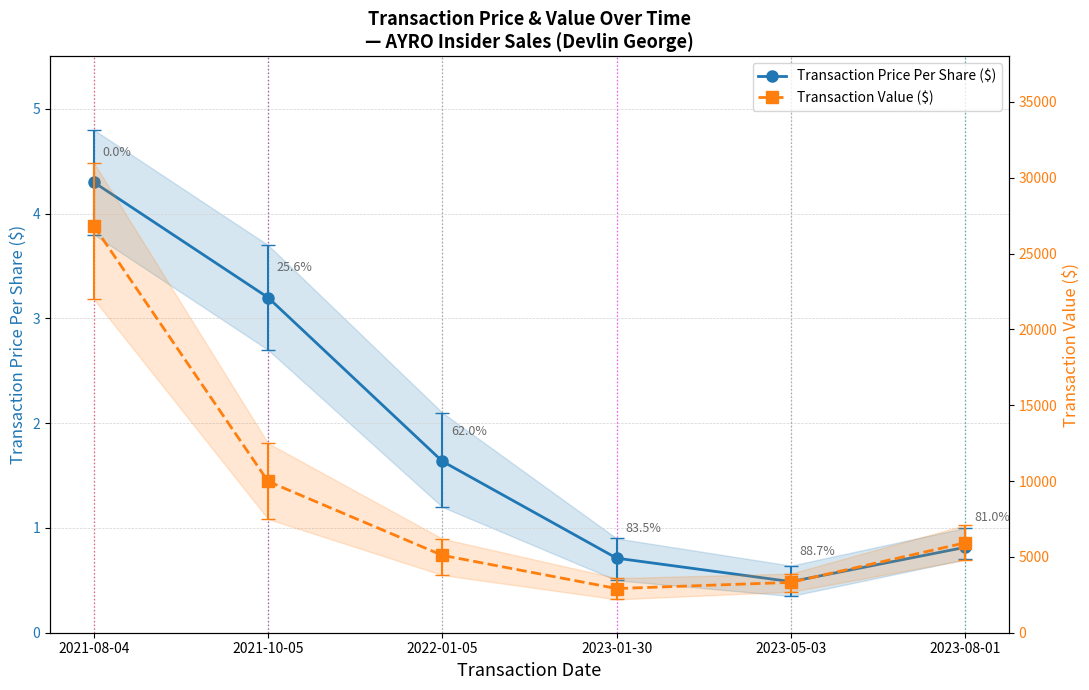

How many interior local valleys does the Transaction Value ($) series have?

1